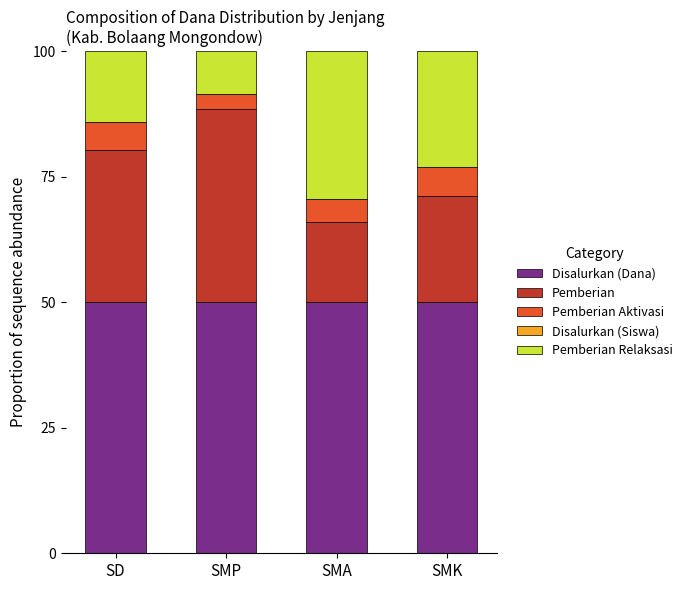

What is the highest value of the Disalurkan (Dana) series?

50.0